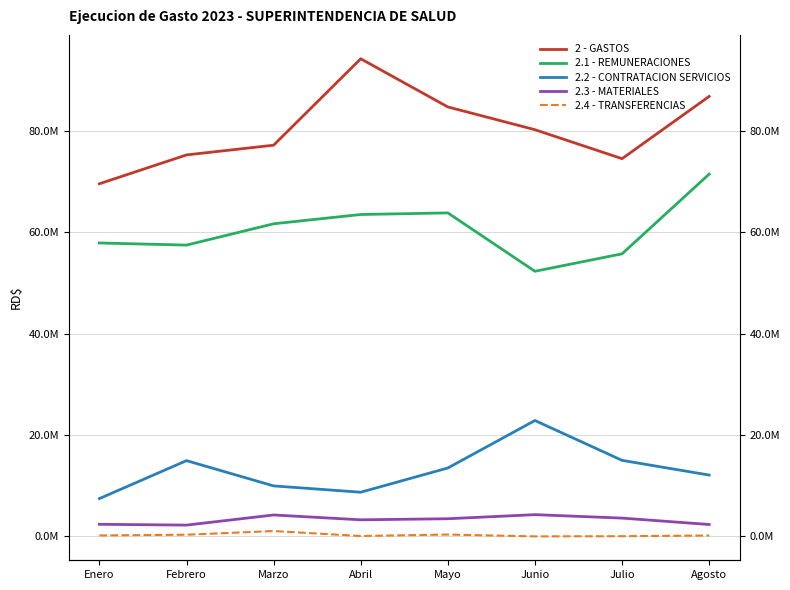

True or false: 2.3 - MATERIALES and 2.4 - TRANSFERENCIAS cross at least once.

False